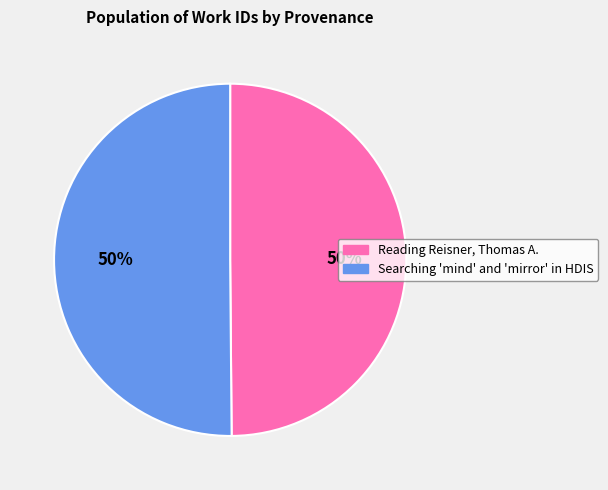

Approximately how many times larger is the value at Reading Reisner, Thomas A. compared to Searching 'mind' and 'mirror' in HDIS?

1.0